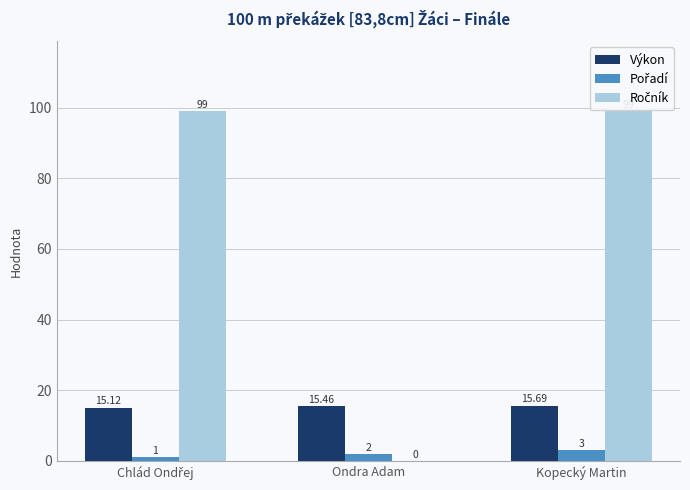

At which category is the sum across all series the highest?

Kopecký Martin